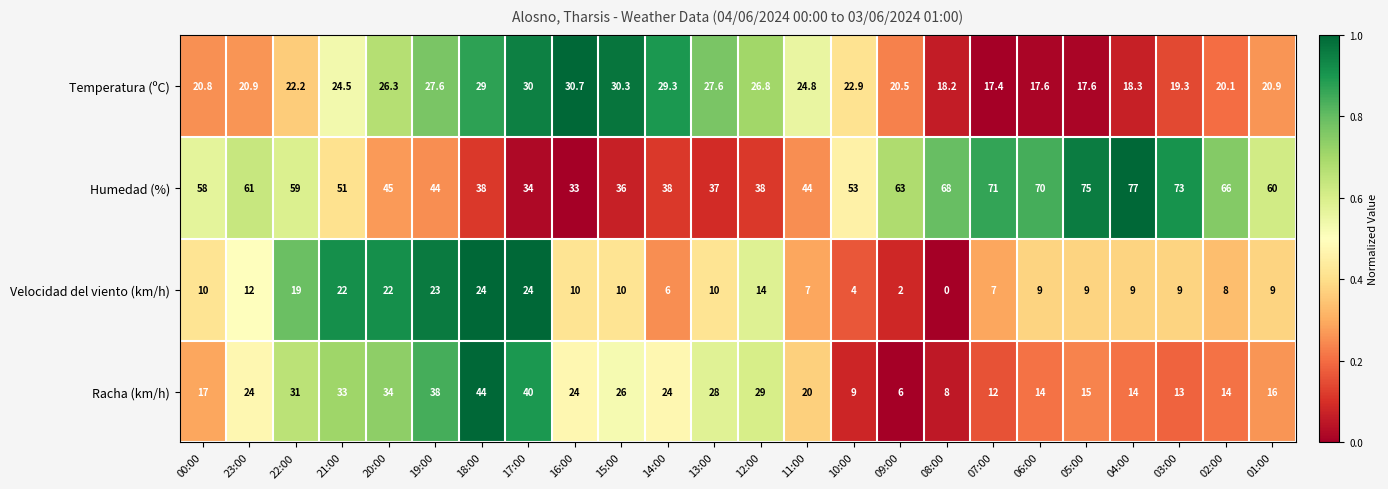

What is the approximate value of Humedad (%) at 09:00?

63.0